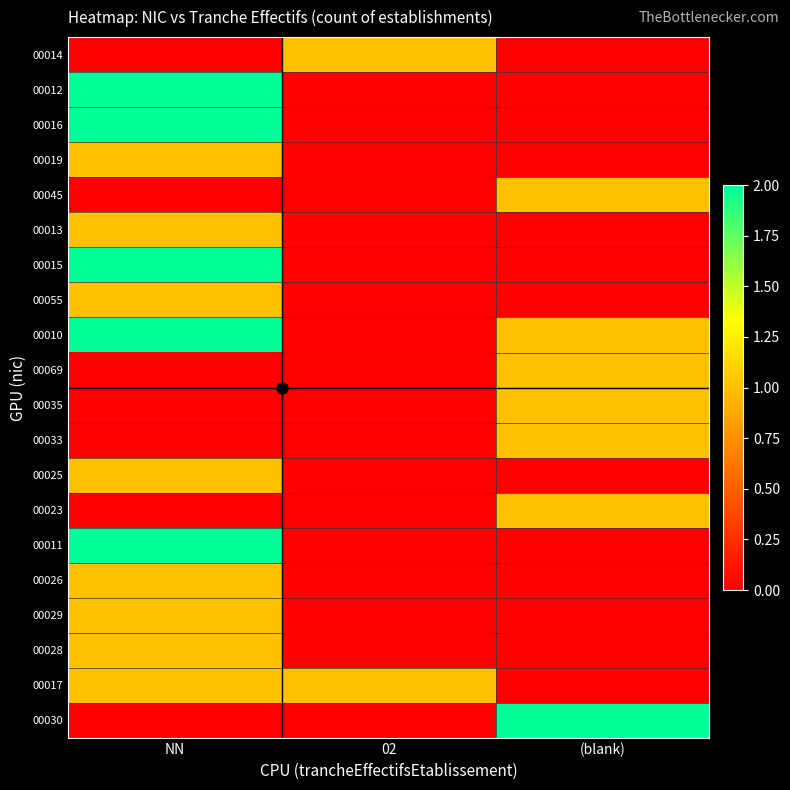

Which label corresponds to the smallest value in the chart?

NN